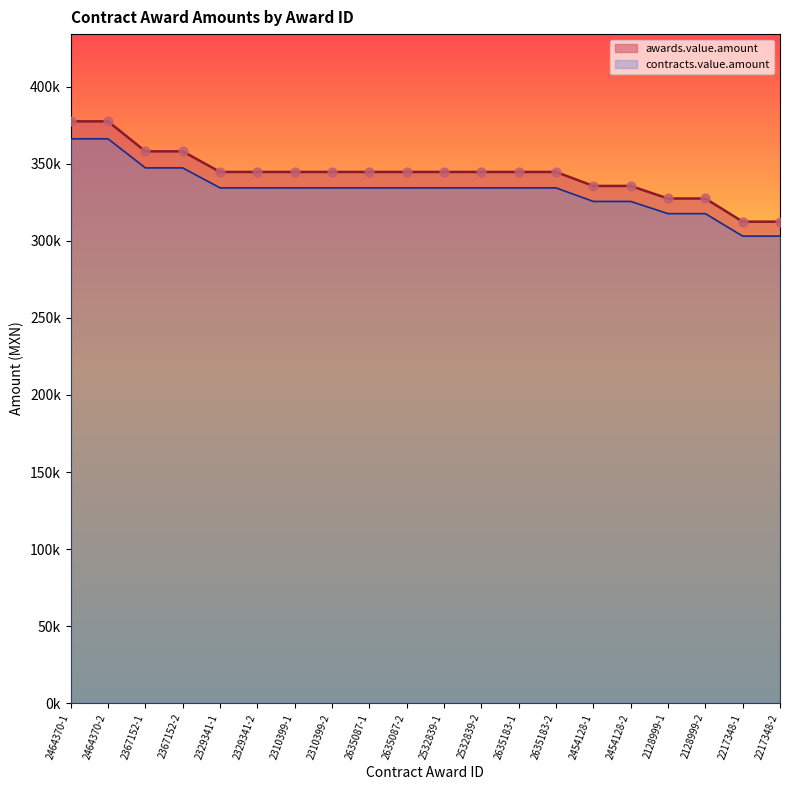

At how many categories does at least one series exceed 339653?

14